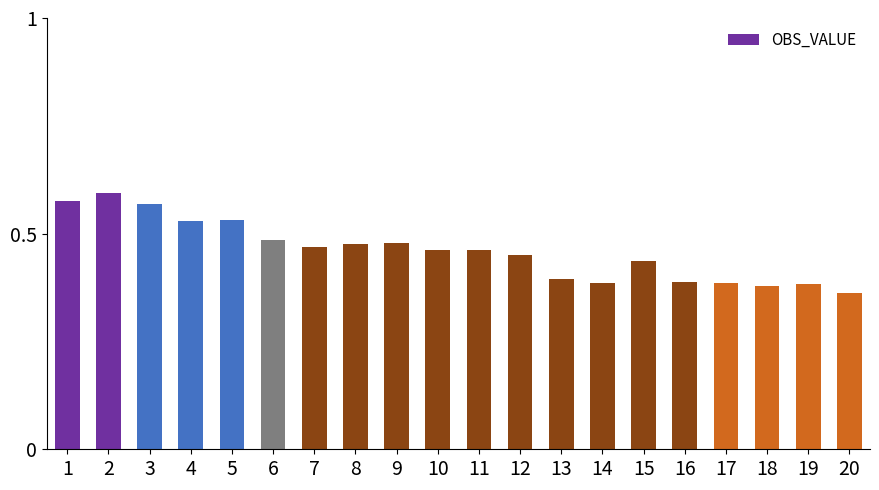

How many values are between 0 and 1?

20